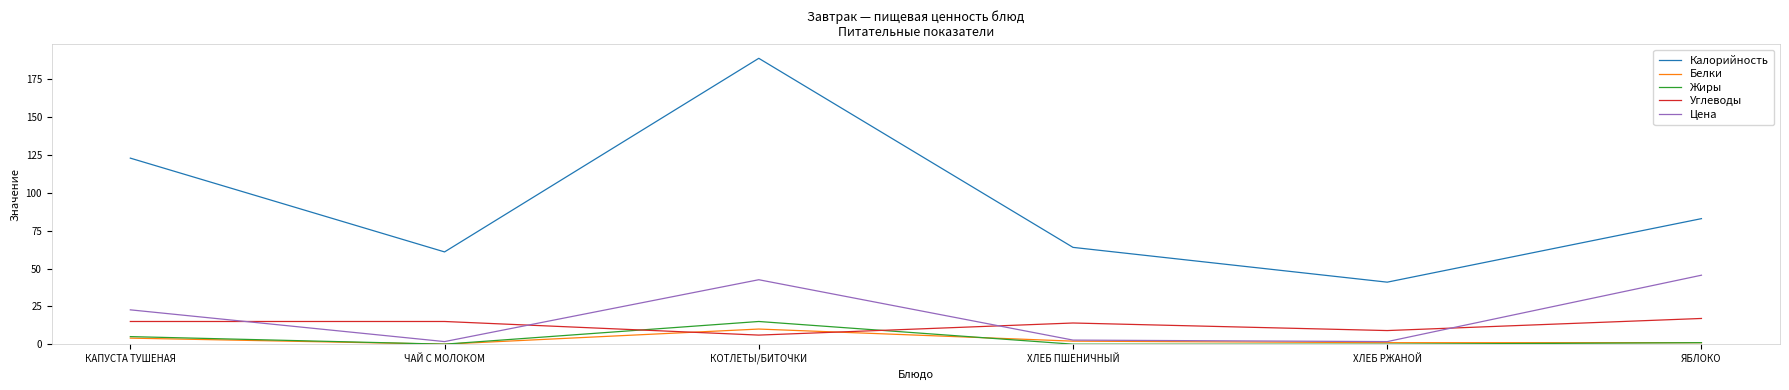

At which label does Калорийность reach its peak?

КОТЛЕТЫ/БИТОЧКИ